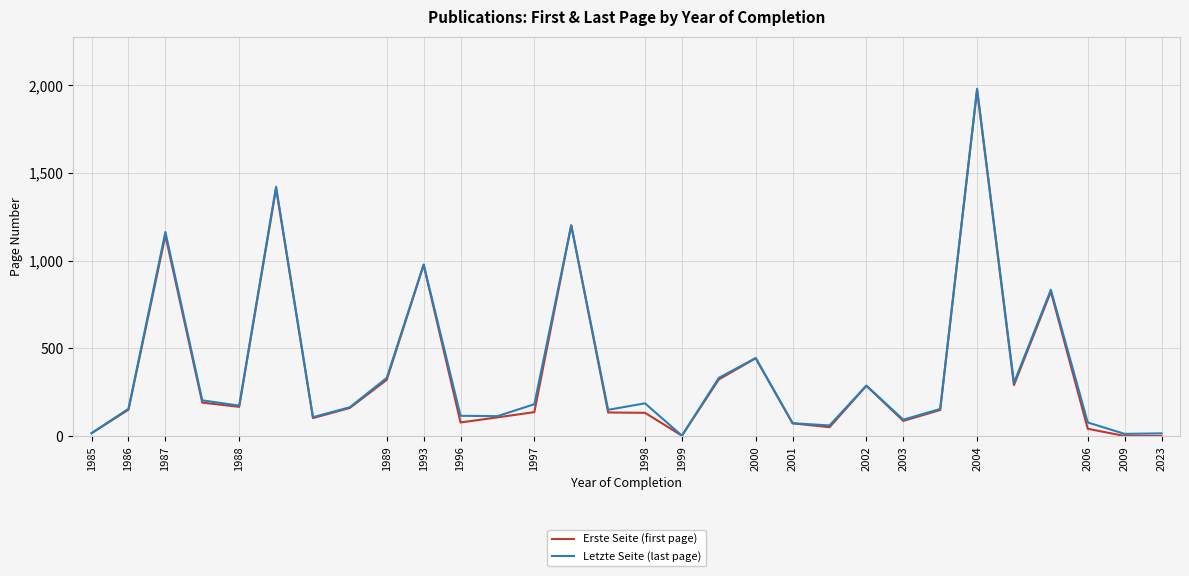

What is the maximum value shown in the chart?

1979